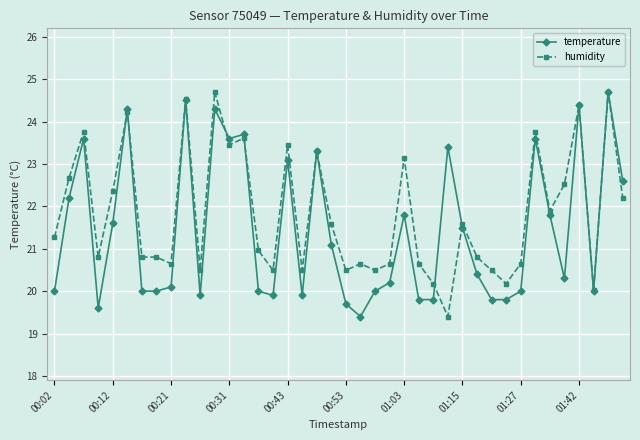

True or false: temperature has more than 1 interior local peaks.

True